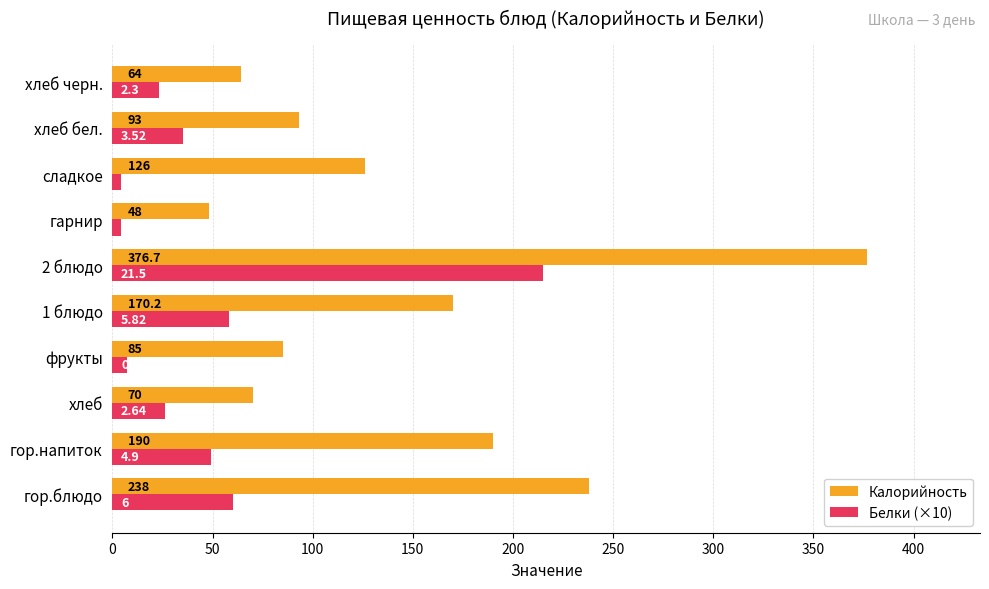

Count the number of data series in this chart.

2